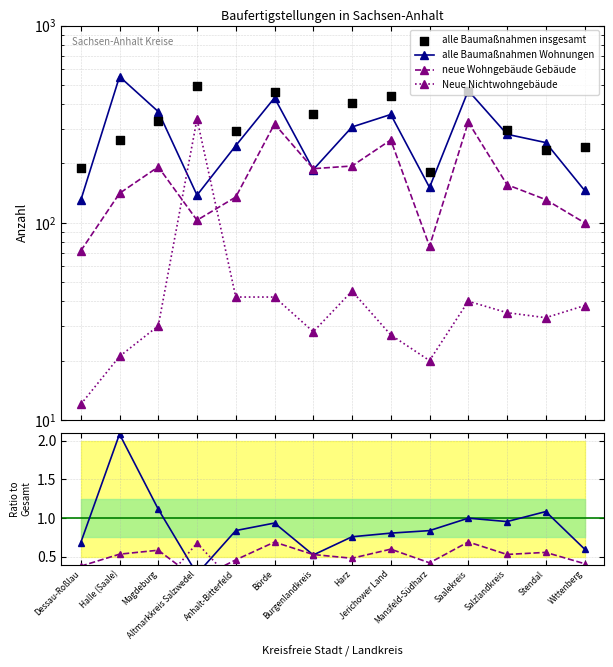

At how many categories does at least one series exceed 88?

14